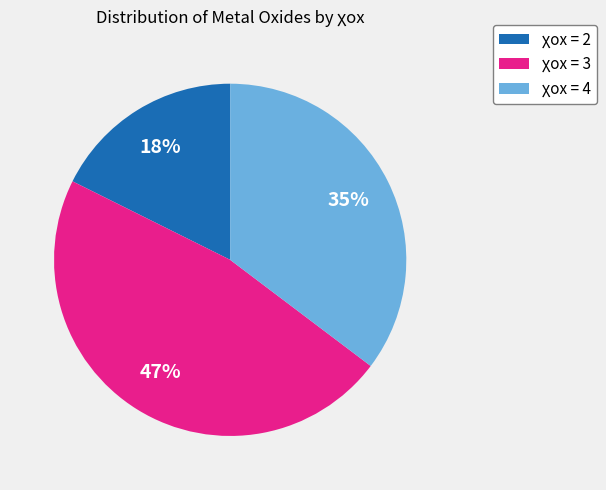

How many segments does this pie chart have?

3